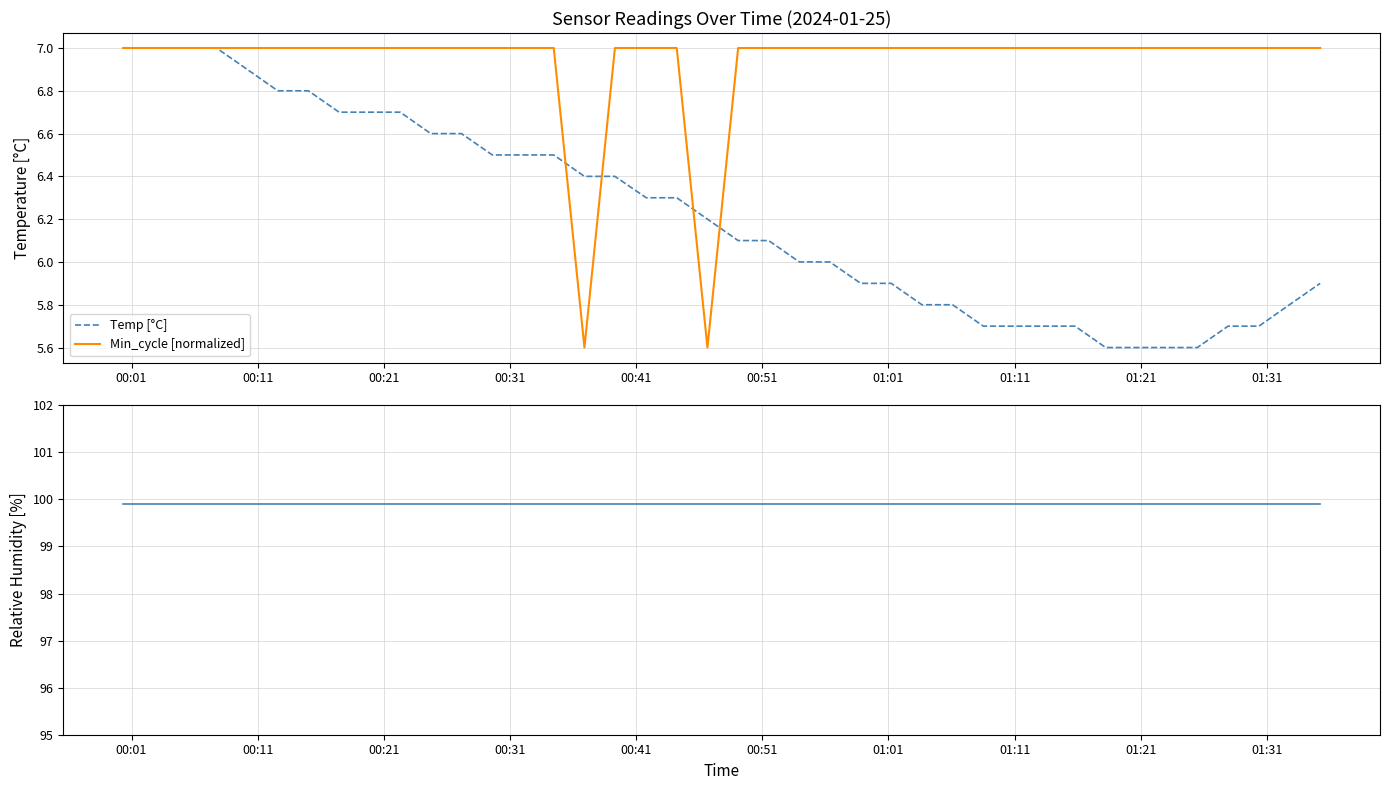

Reading left to right, what are all the values shown in this chart?

Temp [°C]: 7.0	7.0	7.0	7.0	6.9	6.8	6.8	6.7	6.7	6.7	6.6	6.6	6.5	6.5	6.5	6.4	6.4	6.3	6.3	6.2	6.1	6.1	6.0	6.0	5.9	5.9	5.8	5.8	5.7	5.7	5.7	5.7	5.6	5.6	5.6	5.6	5.7	5.7	5.8	5.9
Min_cycle [normalized]: 7.0	7.0	7.0	7.0	7.0	7.0	7.0	7.0	7.0	7.0	7.0	7.0	7.0	7.0	7.0	5.6	7.0	7.0	7.0	5.6	7.0	7.0	7.0	7.0	7.0	7.0	7.0	7.0	7.0	7.0	7.0	7.0	7.0	7.0	7.0	7.0	7.0	7.0	7.0	7.0
Humidity [%]: 99.9	99.9	99.9	99.9	99.9	99.9	99.9	99.9	99.9	99.9	99.9	99.9	99.9	99.9	99.9	99.9	99.9	99.9	99.9	99.9	99.9	99.9	99.9	99.9	99.9	99.9	99.9	99.9	99.9	99.9	99.9	99.9	99.9	99.9	99.9	99.9	99.9	99.9	99.9	99.9